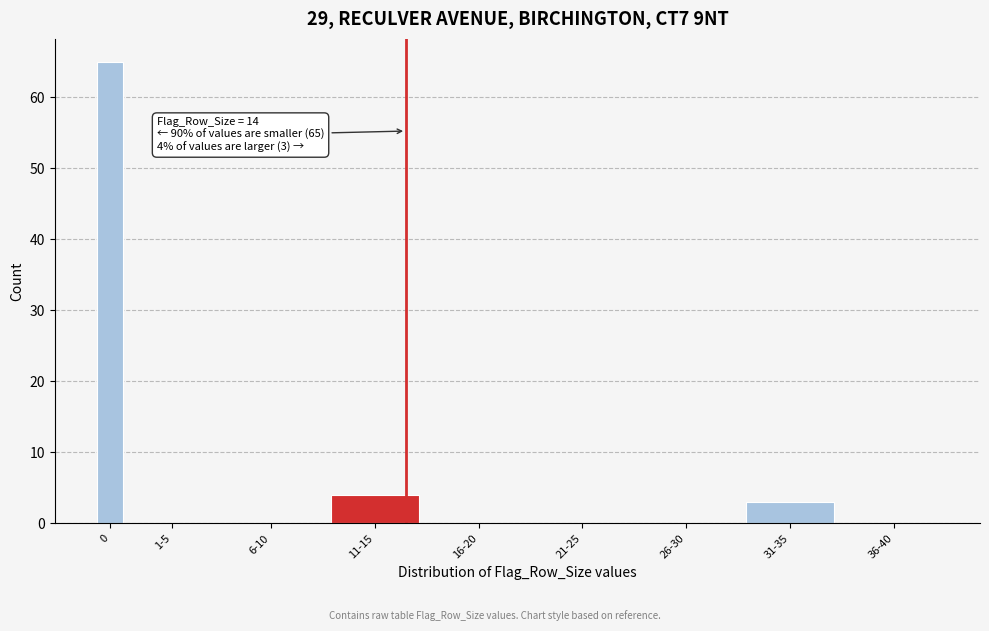

Reading left to right, extract all data points from this chart.

0=65	1-5=0	6-10=0	11-15=4	16-20=0	21-25=0	26-30=0	31-35=3	36-40=0